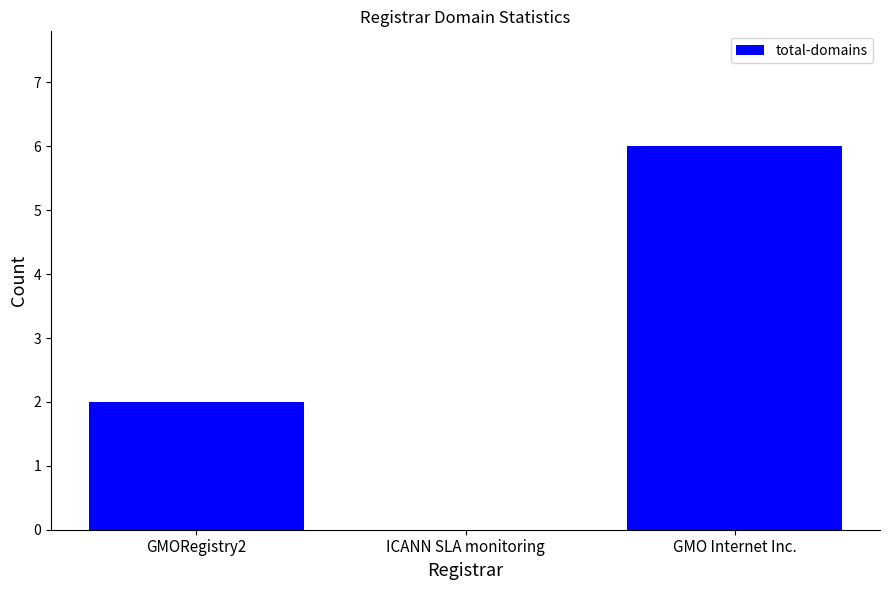

What is the difference between the values at GMORegistry2 and GMO Internet Inc.?

4